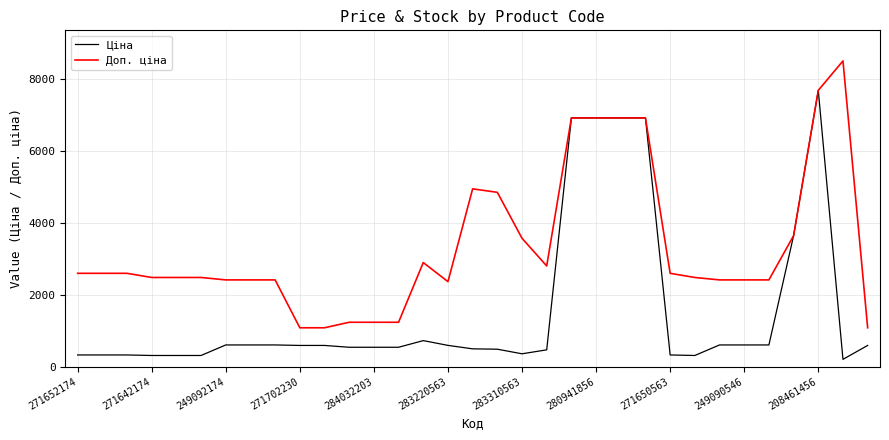

What is the greatest value displayed?

8513.4